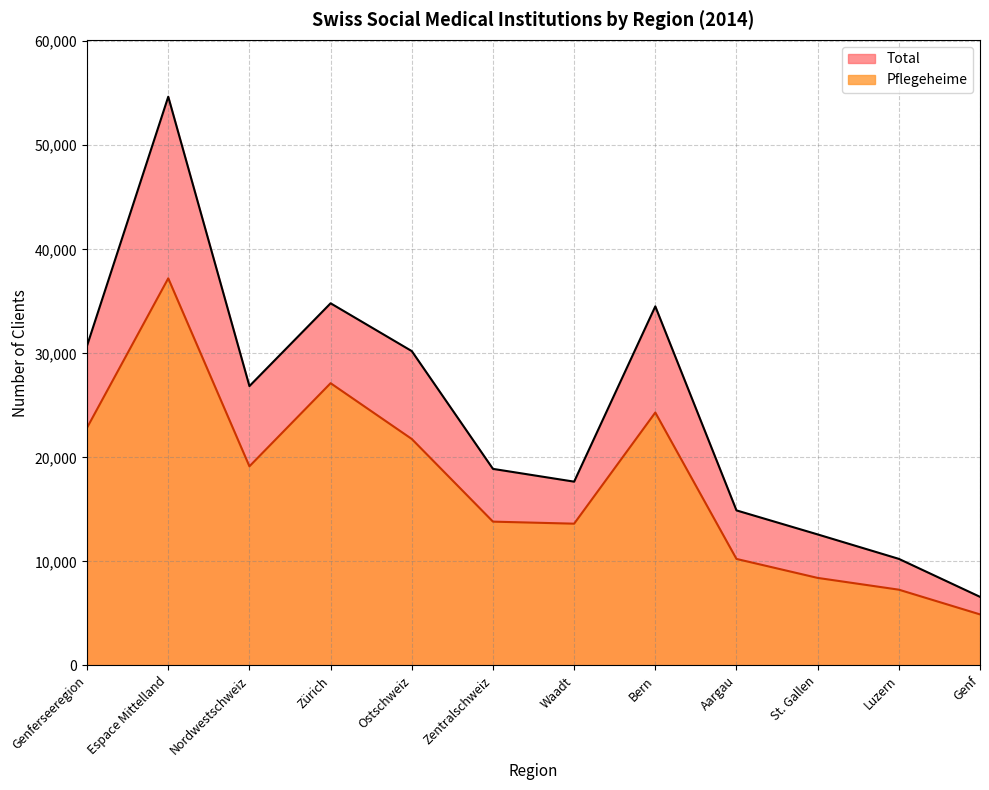

True or false: Total has a value of 15995 at Luzern.

False